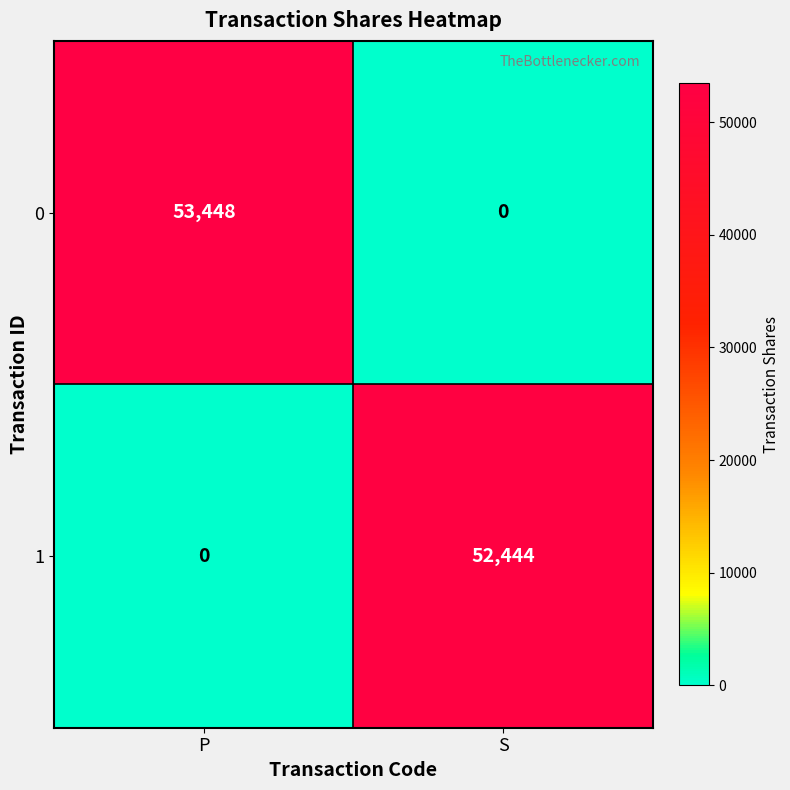

Reading right to left, transcribe all the data shown in this chart.

0: S=0	P=53448
1: S=52444	P=0